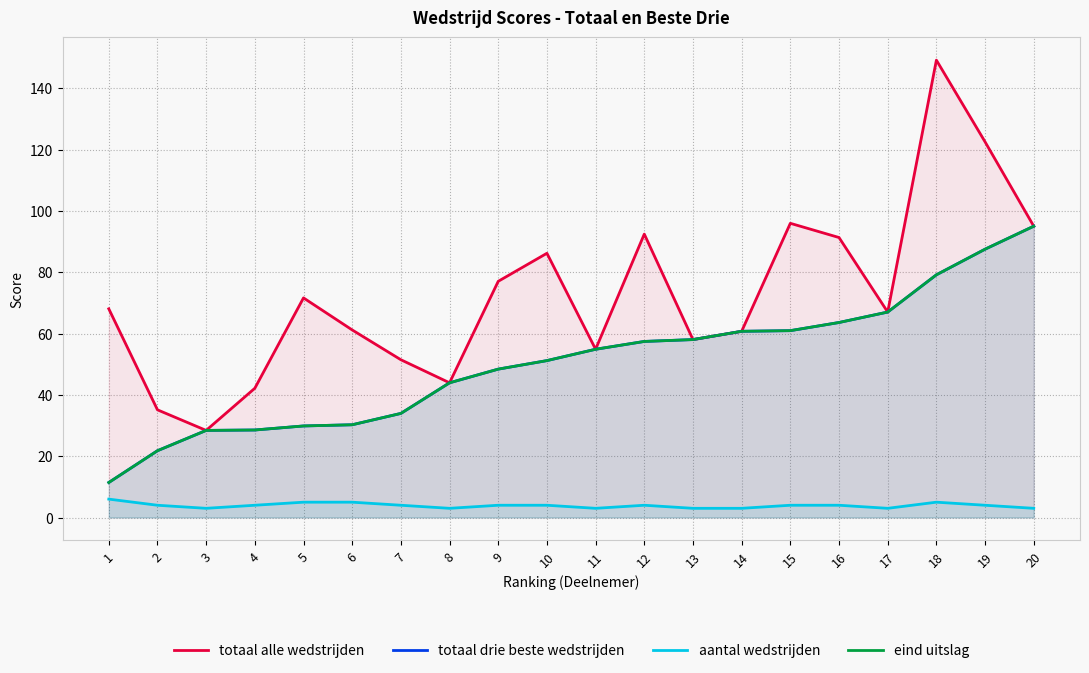

How many interior local valleys does the totaal alle wedstrijden series have?

5